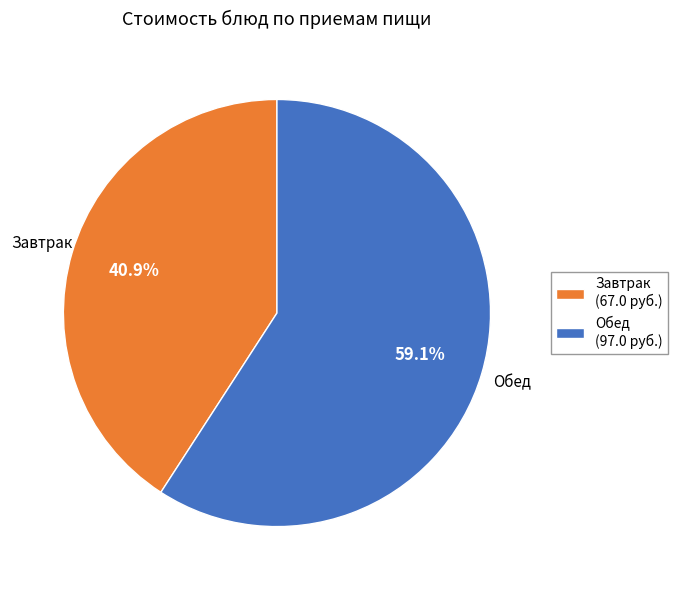

What is the ratio of the value at Завтрак (67.0 руб.) to the value at Обед (97.0 руб.)?

0.7